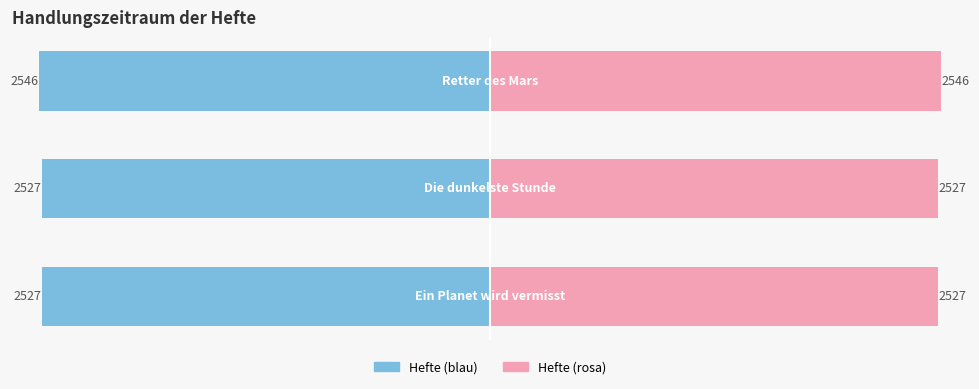

What is the difference between the maximum and second lowest values in the Handlungszeitraum (rechts) series?

19